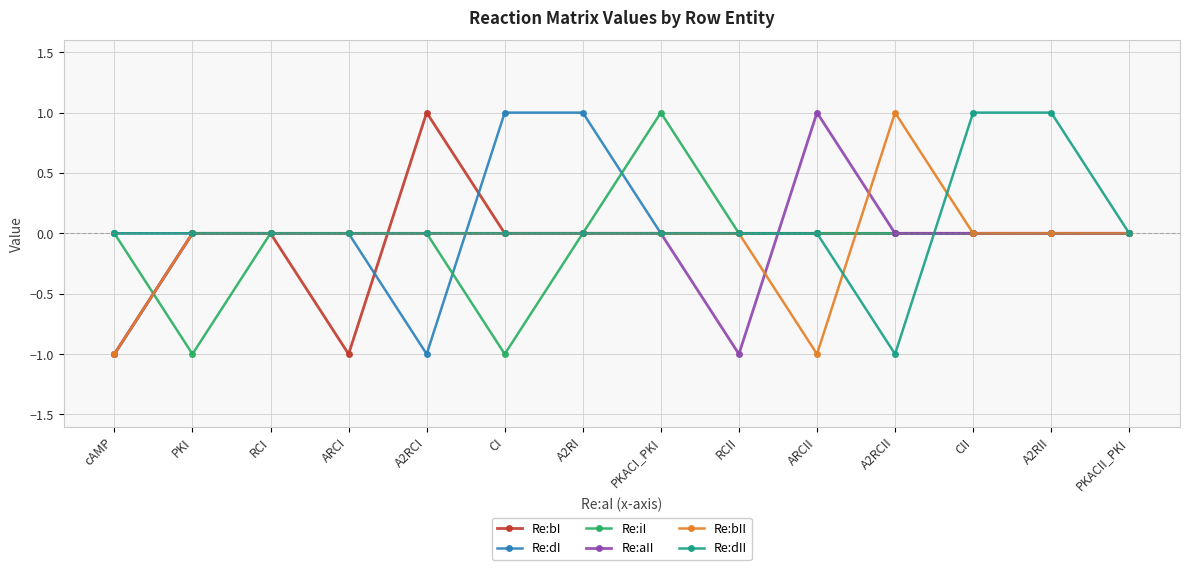

In Re:dII, how many points are lower than both neighbors (excluding endpoints)?

1